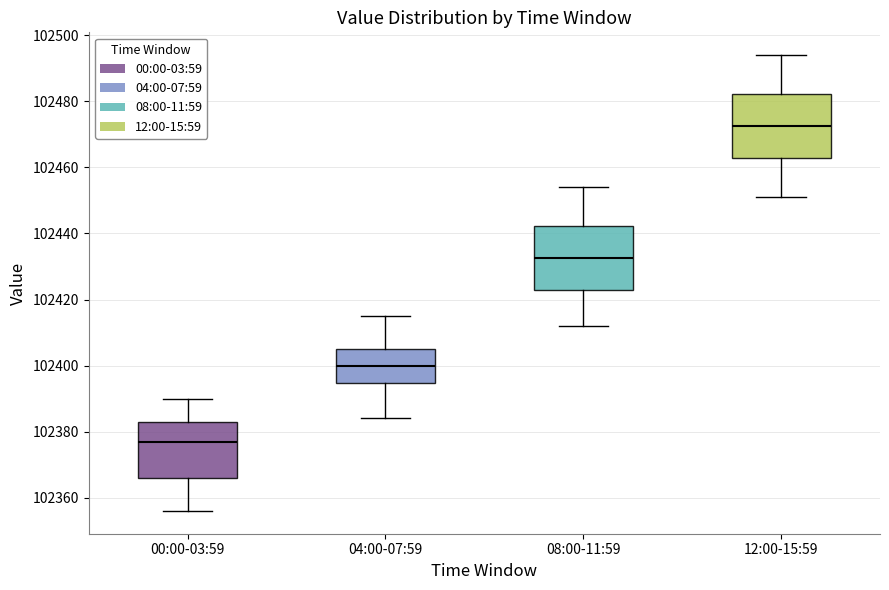

Which box has the lowest median line?

00:00-03:59